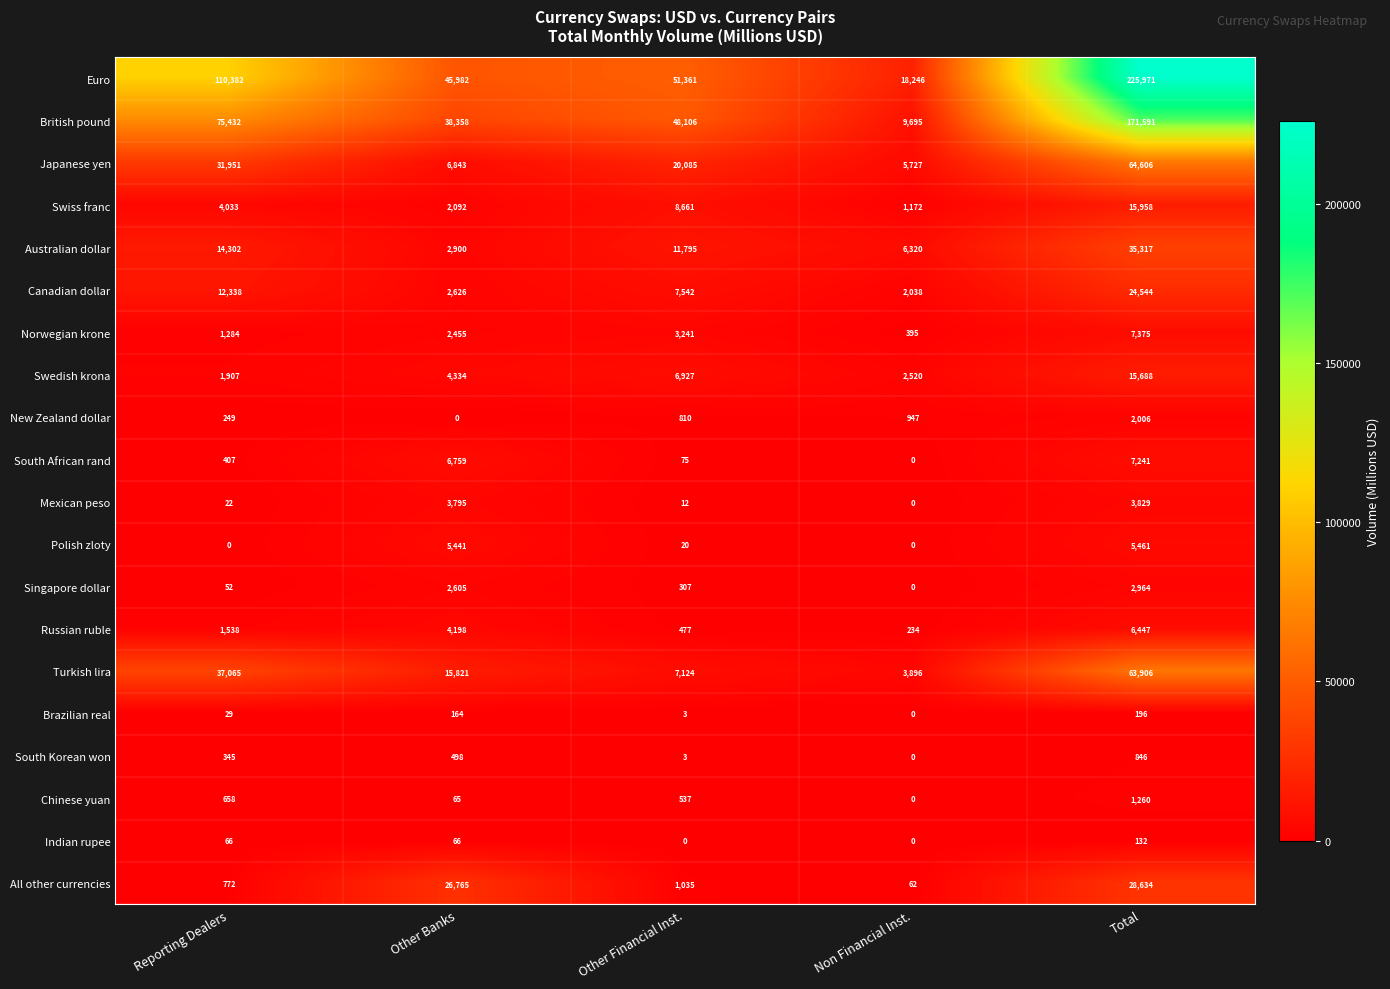

What is the difference between the maximum and second lowest values in the Japanese yen series?

57763